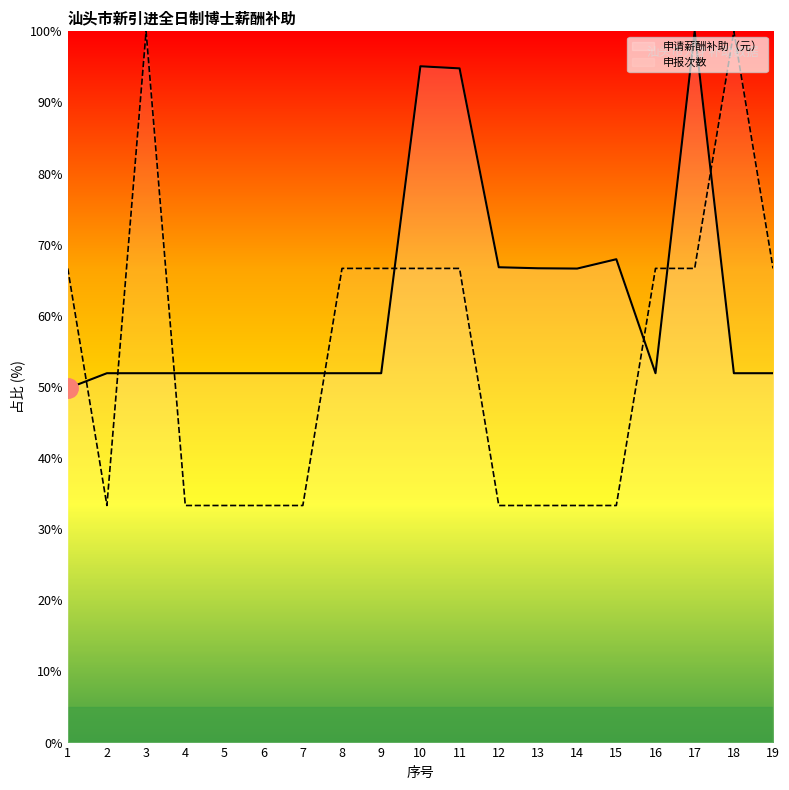

Reading left to right, extract all data points from this chart.

申请薪酬补助（元）: 49.8	51.9	51.9	51.9	51.9	51.9	51.9	51.9	51.9	95.1	94.8	66.8	66.7	66.6	68.0	51.9	100.0	51.9	51.9
申报次数: 66.7	33.3	100.0	33.3	33.3	33.3	33.3	66.7	66.7	66.7	66.7	33.3	33.3	33.3	33.3	66.7	66.7	100.0	66.7